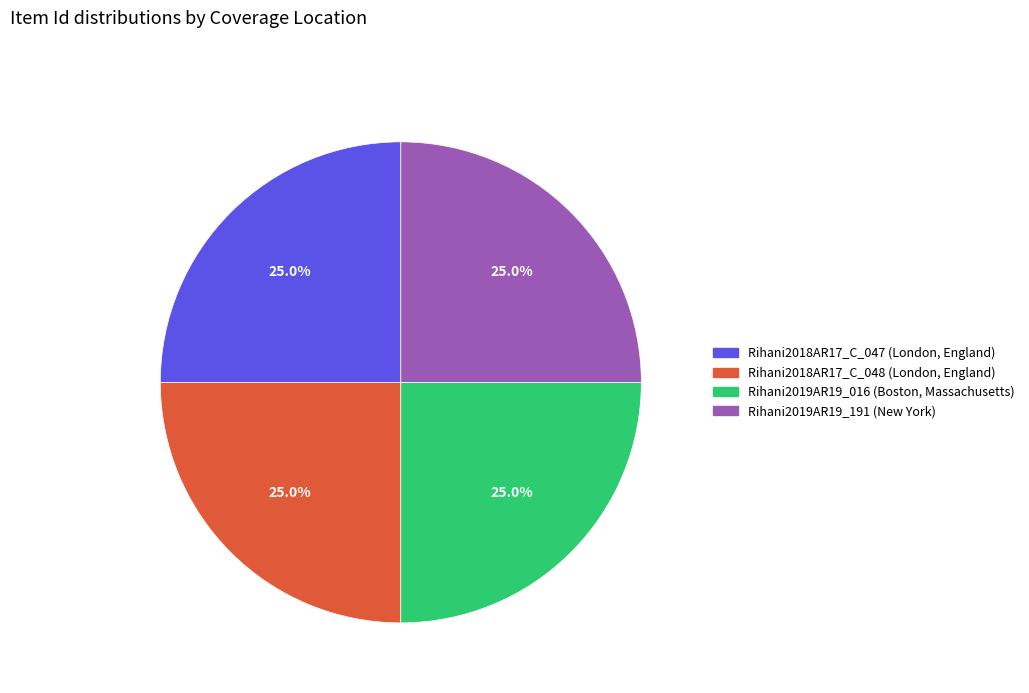

How much of the chart is everything except Rihani2019AR19_016 (Boston, Massachusetts)?

75.0%